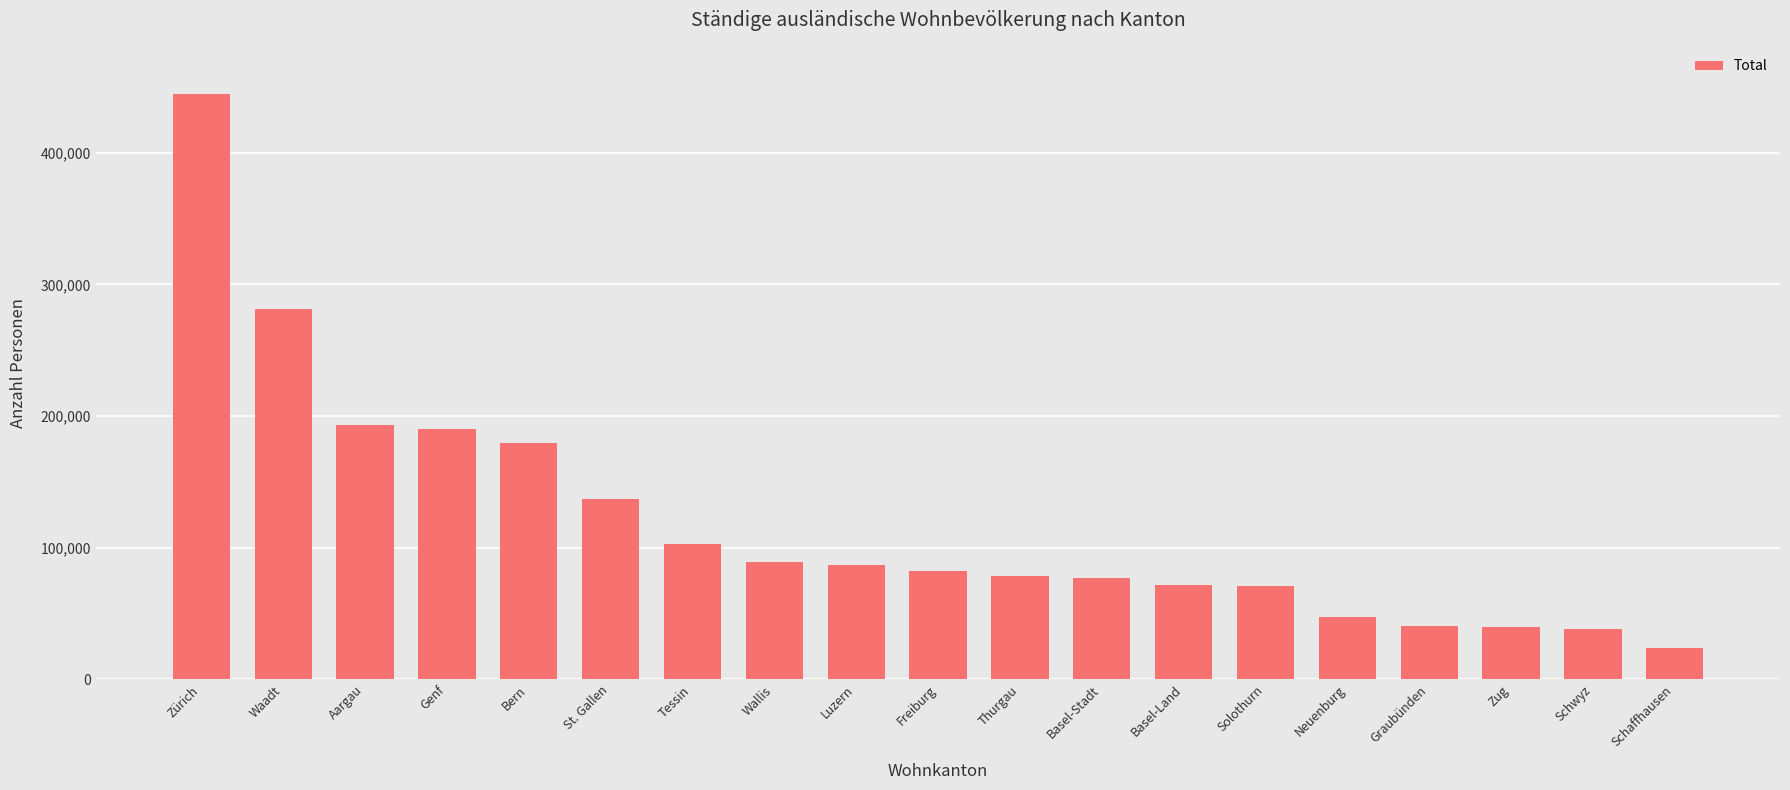

What is the label of the 16th bar from the left?

Graubünden